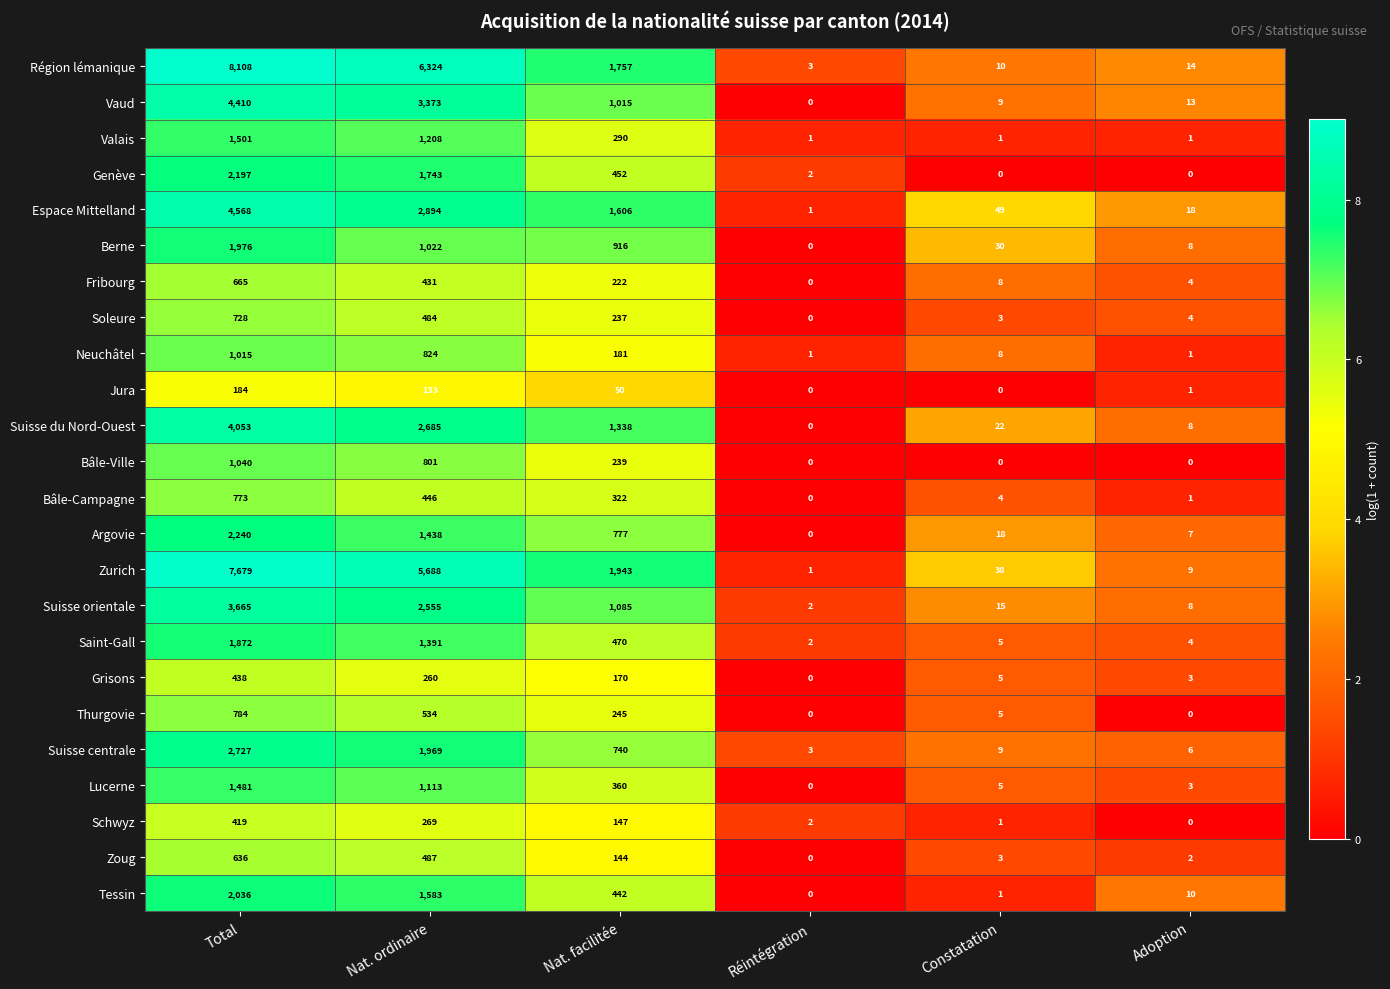

What is the sum of the Saint-Gall values at Nat. ordinaire and Nat. facilitée?

1861